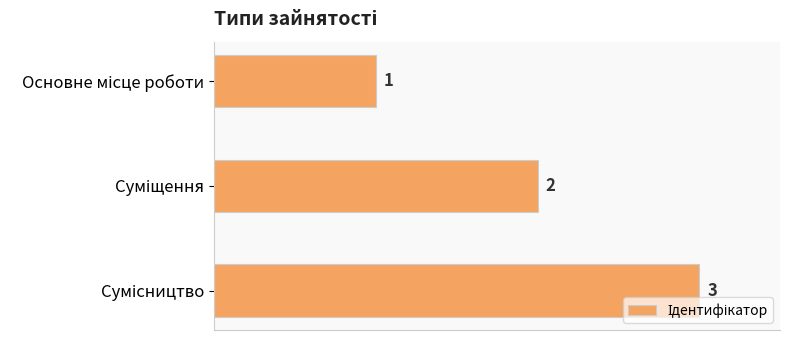

Count the values in the range 1 to 3.

3